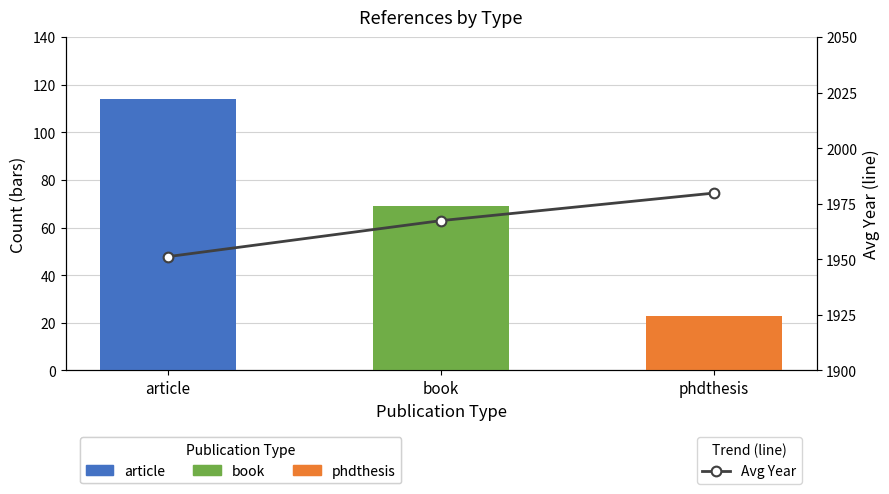

The chart shows a value of 1967.4 at book. True or false?

True